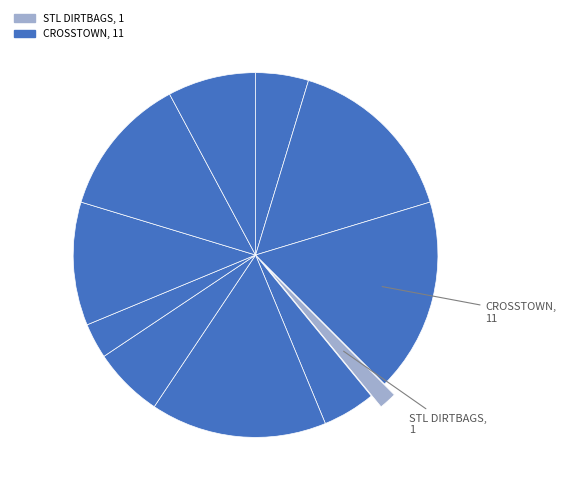

How many segments does this pie chart have?

11